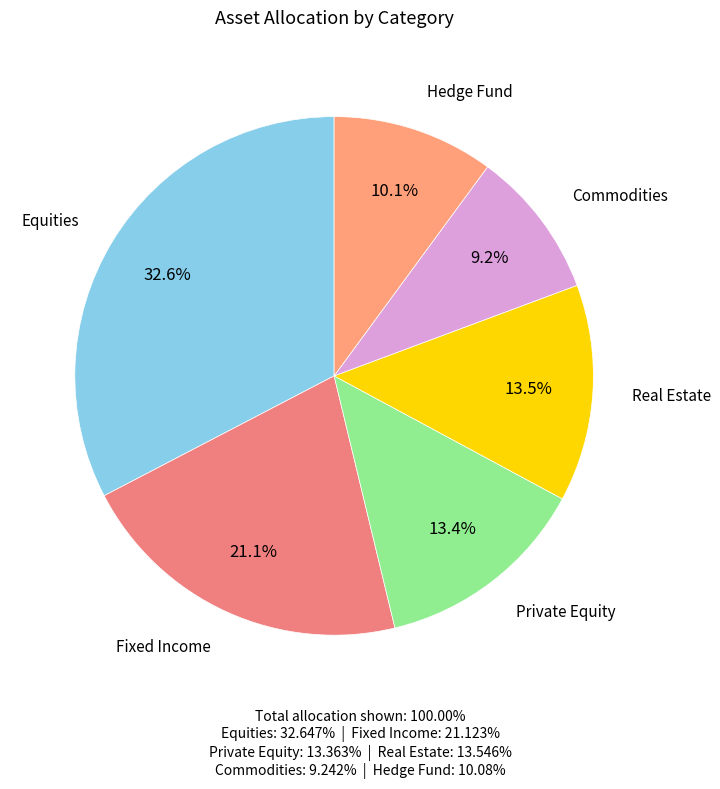

What is the largest slice in the pie chart?

Equities